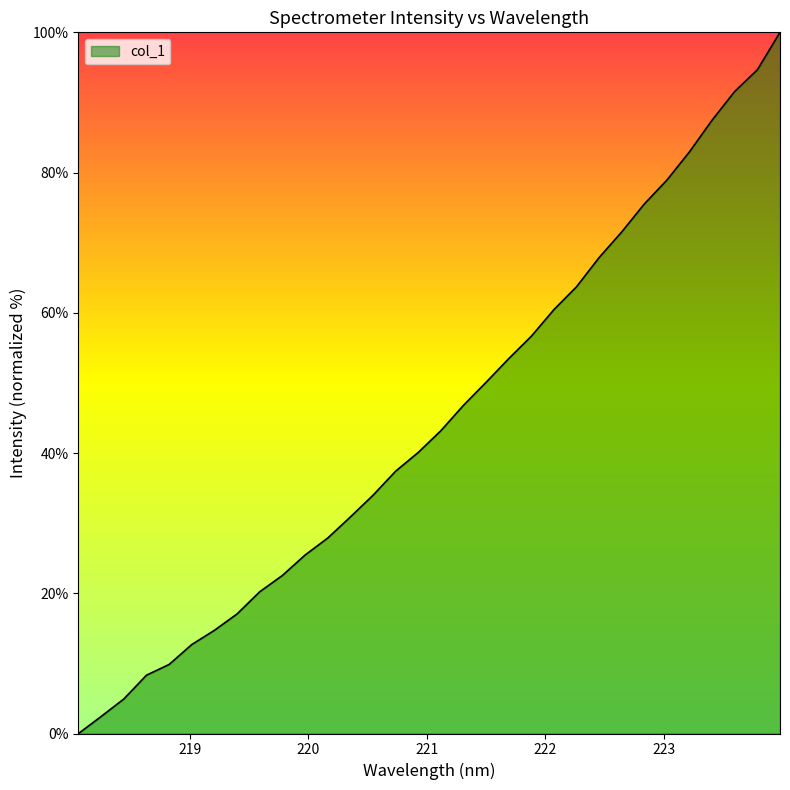

What is the difference between the maximum and minimum values?

100.0